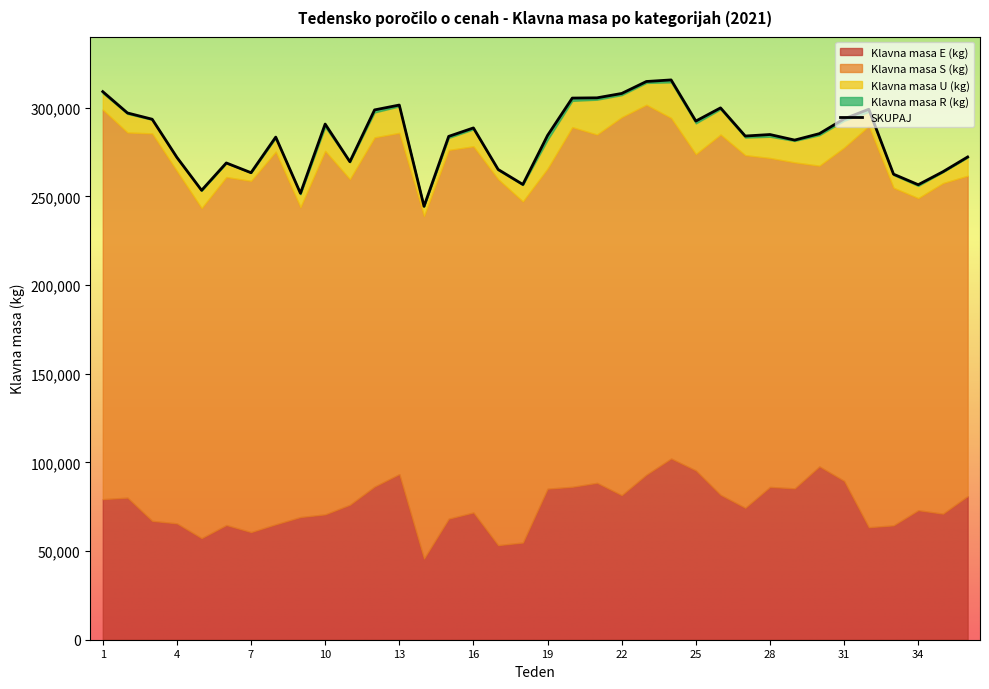

How many interior local valleys does the Klavna masa S (kg) series have?

10